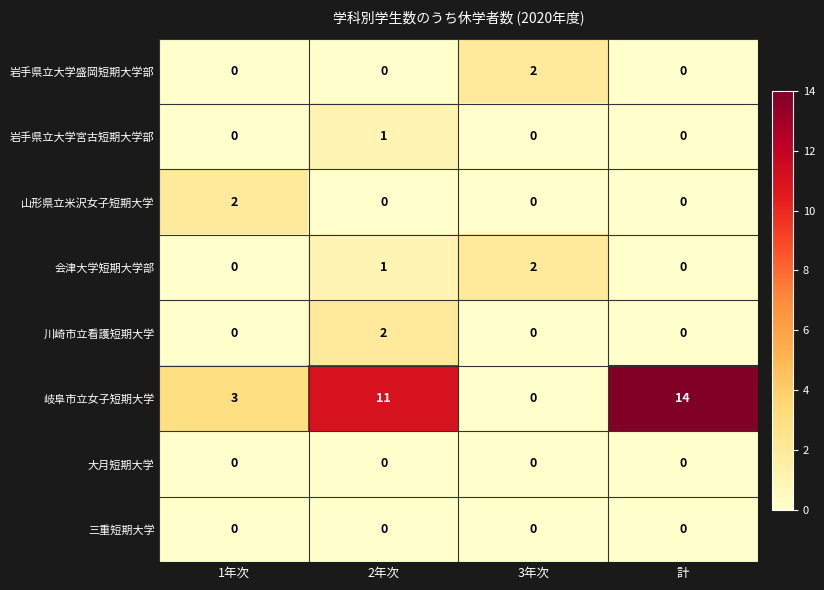

What is the spread (max minus min) of values at 計?

14